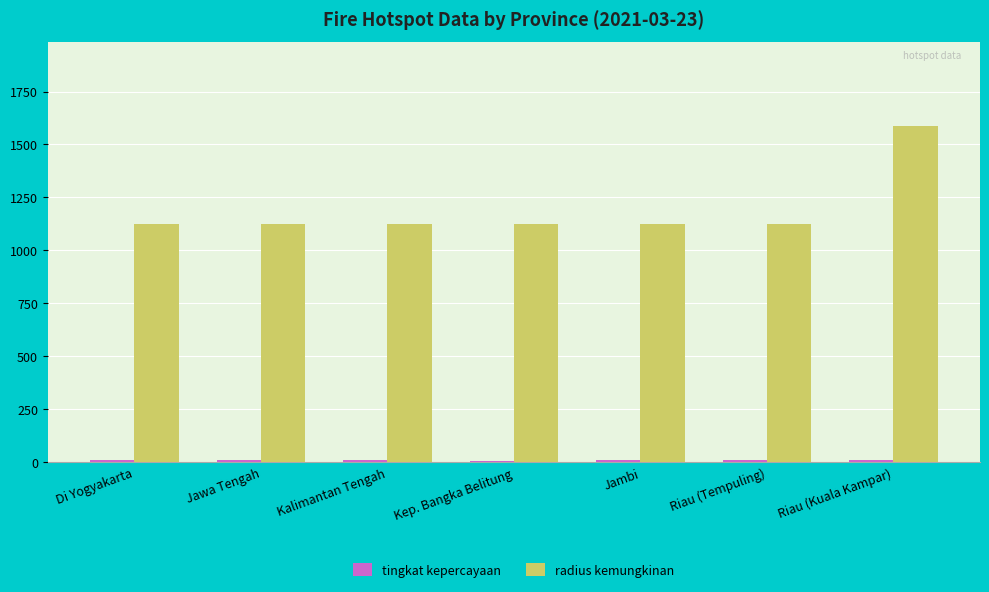

What is the label of the 5th bar from the right?

Kalimantan Tengah